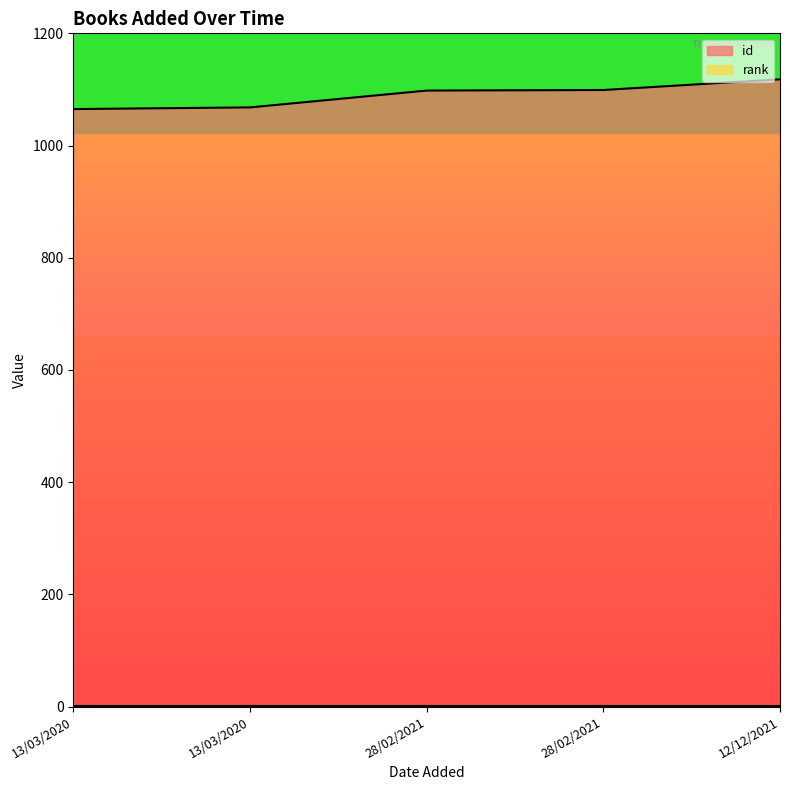

Rank the categories by value from lowest to highest.

13/03/2020, 13/03/2020, 28/02/2021, 28/02/2021, 12/12/2021